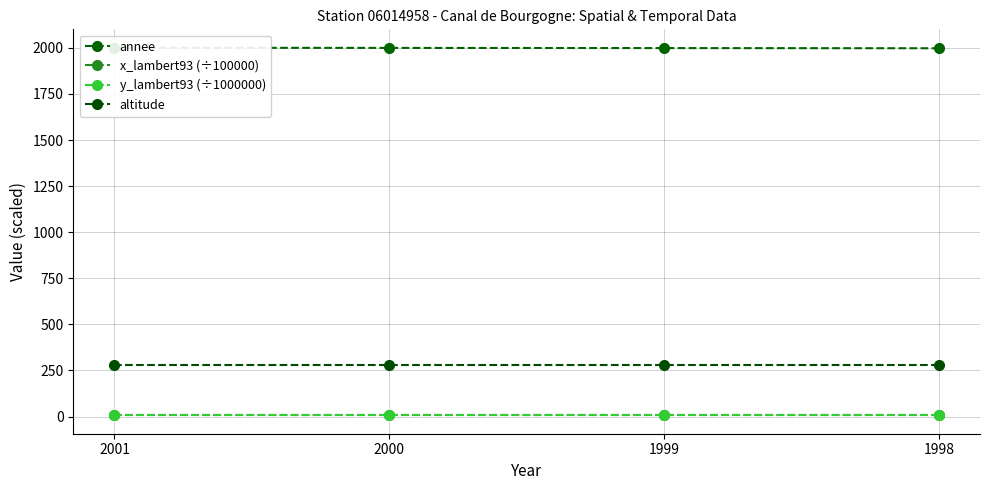

True or false: x_lambert93 (÷100000) has a value of 12.7 at 2000.

False